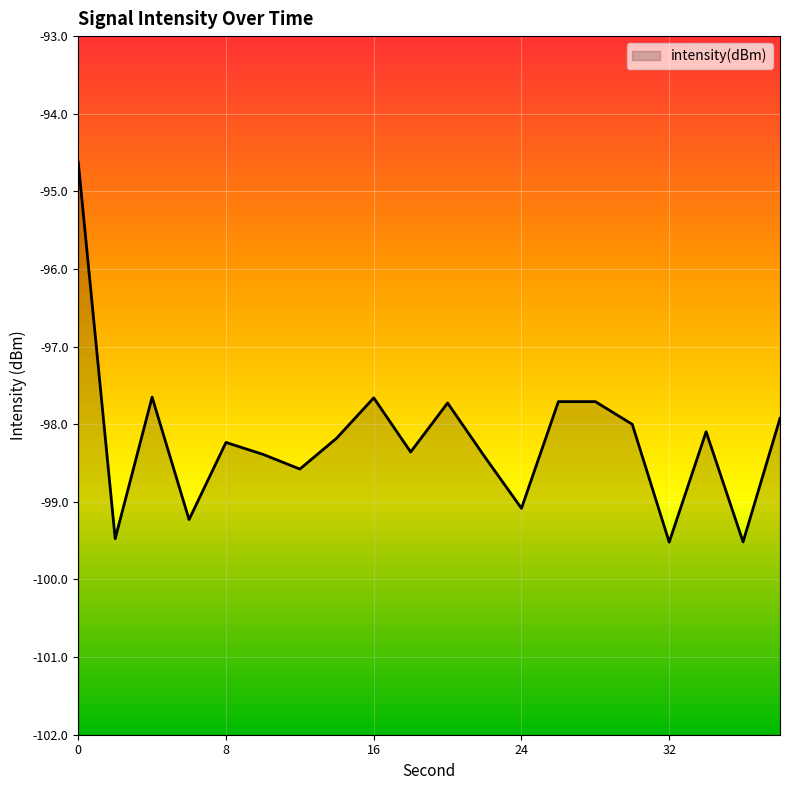

What is the difference between the maximum and minimum values?

4.9